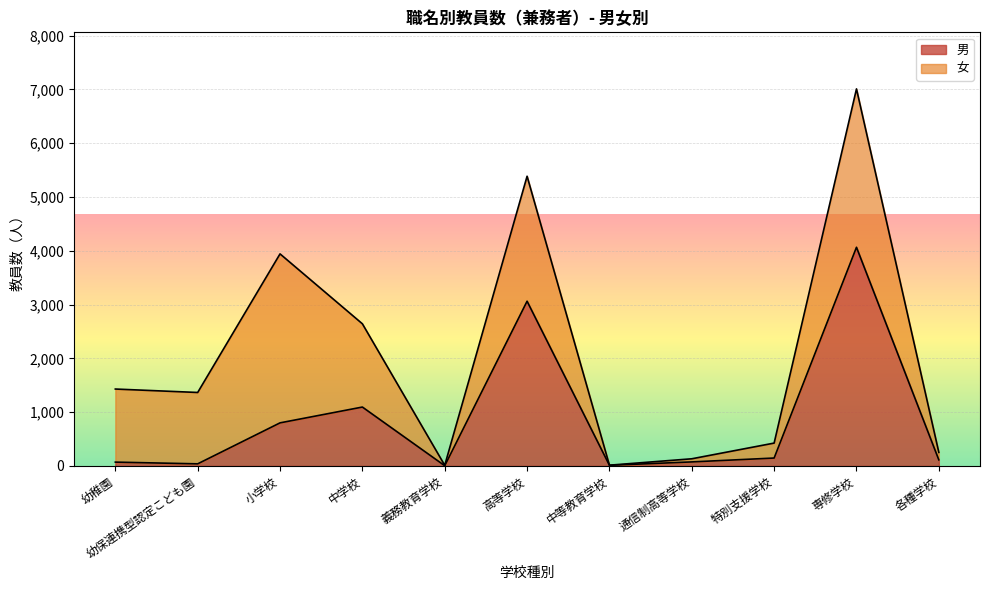

How many interior local peaks (higher than both neighbors) does the data have?

3